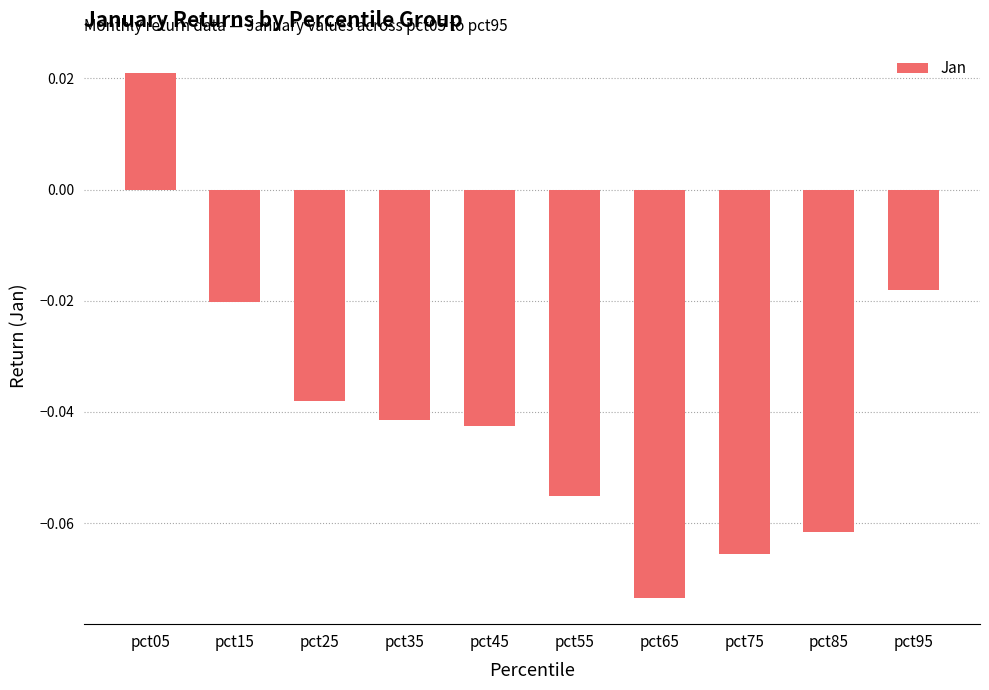

At which label is the value closest to 0?

pct95